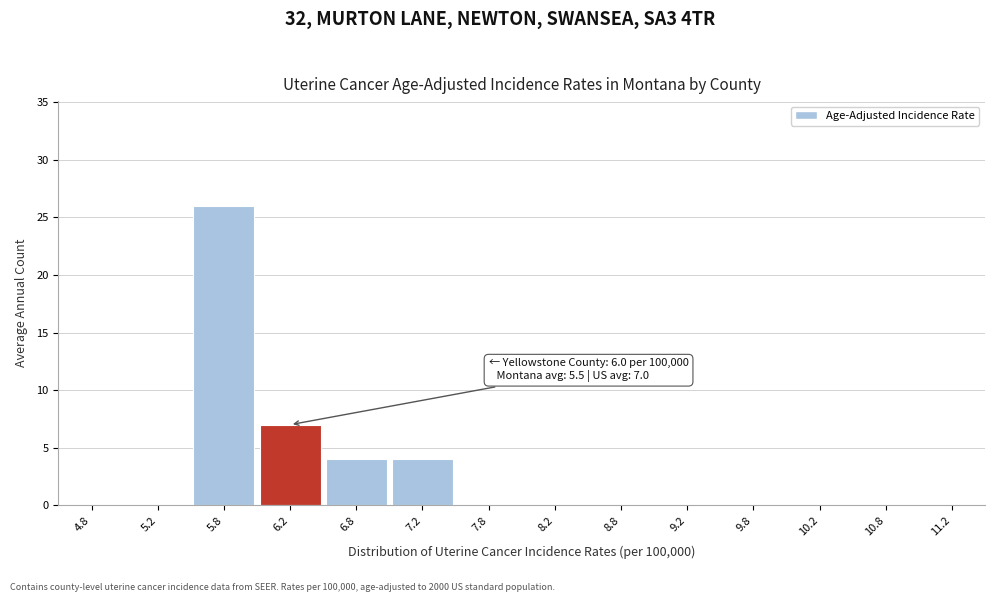

Reading left to right, transcribe all the data shown in this chart.

4.8=0	5.2=0	5.8=26	6.2=7	6.8=4	7.2=4	7.8=0	8.2=0	8.8=0	9.2=0	9.8=0	10.2=0	10.8=0	11.2=0